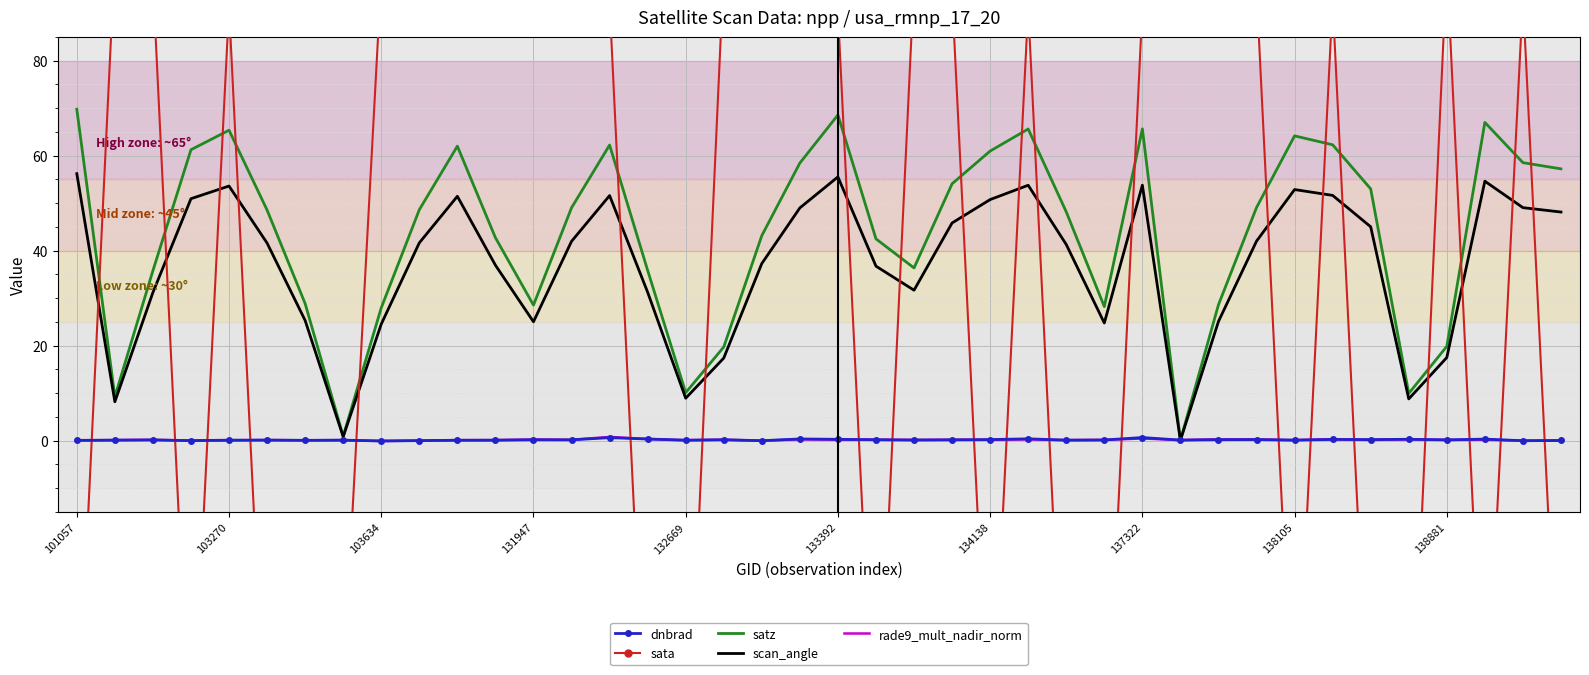

What is the value of the dnbrad point at the 18th from the left?

0.2